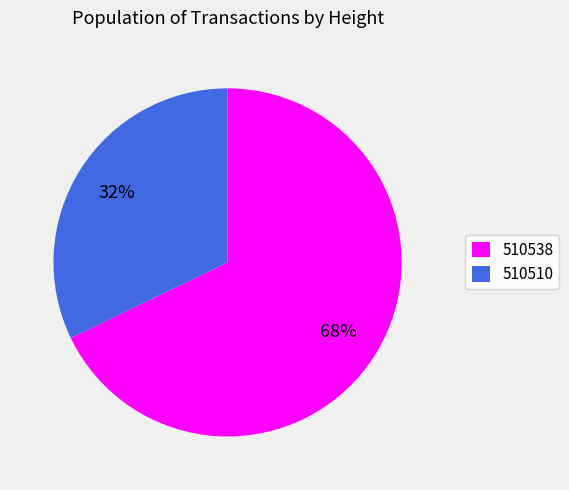

Is it true that 510510 is 32% of the pie?

True